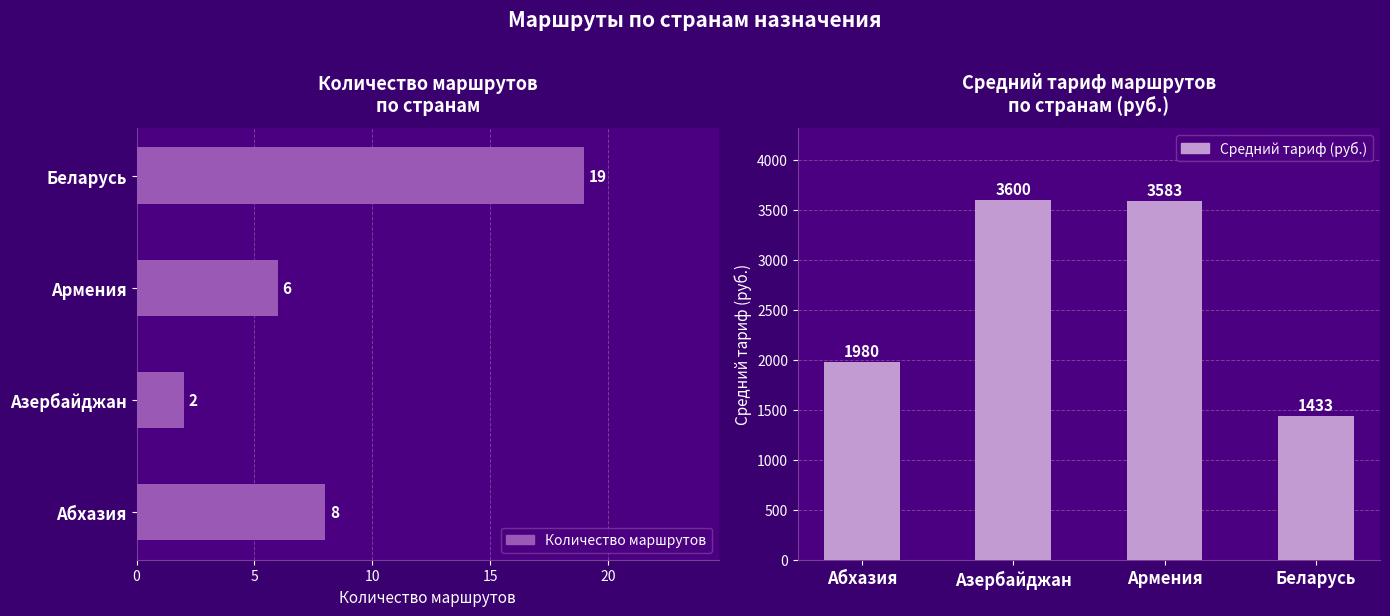

Reading left to right, extract all data points from this chart.

Количество маршрутов: 8.0	2.0	6.0	19.0
Средний тариф (руб.): 1980.5	3600.0	3583.3	1433.1